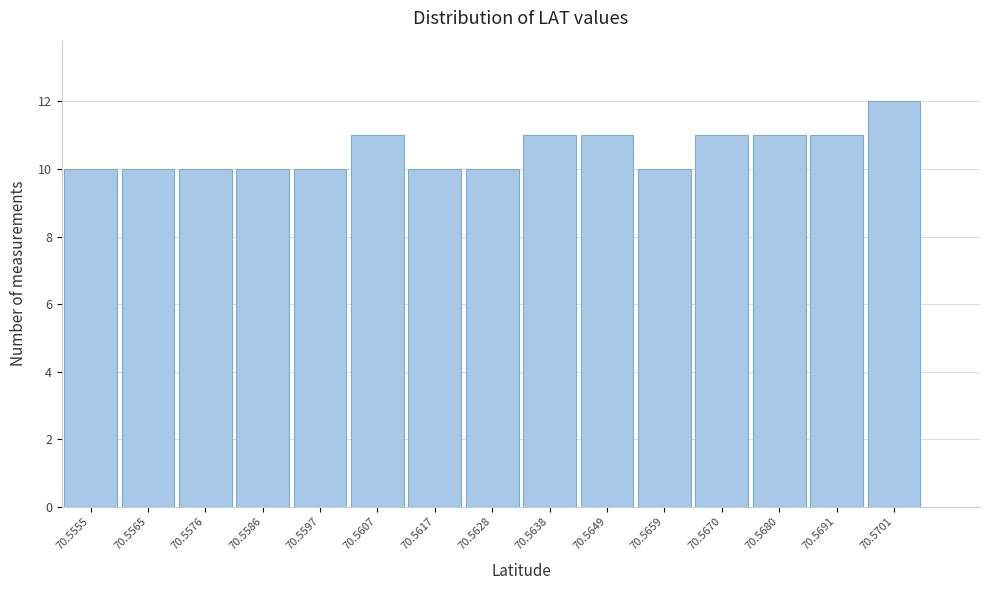

Reading left to right, extract all data points from this chart.

70.5555=10	70.5565=10	70.5576=10	70.5586=10	70.5597=10	70.5607=11	70.5617=10	70.5628=10	70.5638=11	70.5649=11	70.5659=10	70.5670=11	70.5680=11	70.5691=11	70.5701=12